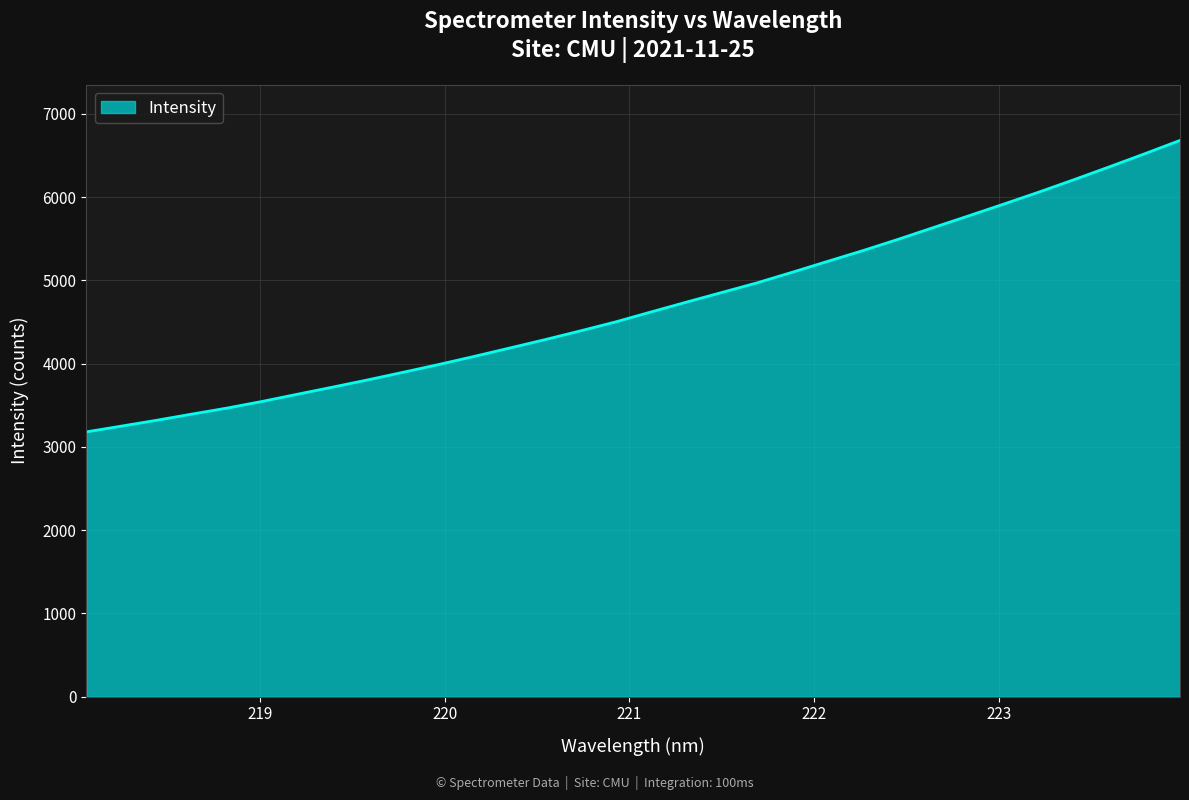

How many categories are shown in the chart?

32